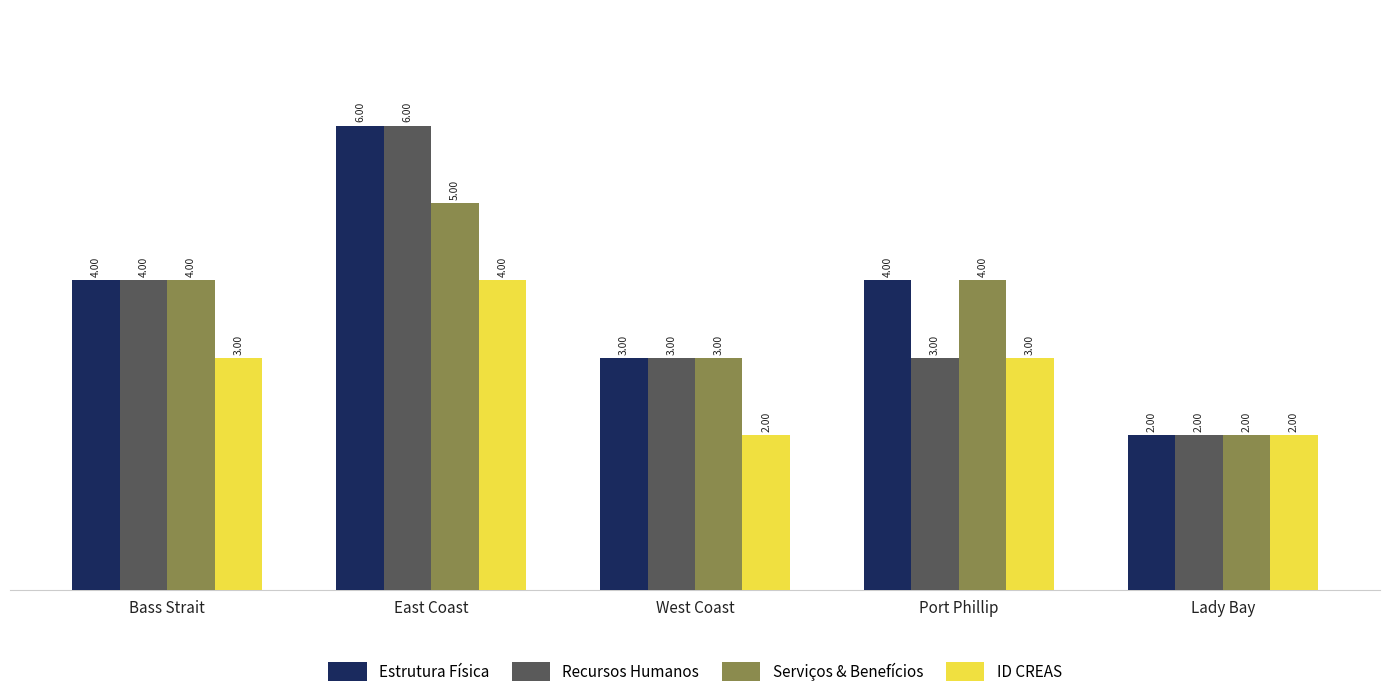

Are the bars horizontal?

No